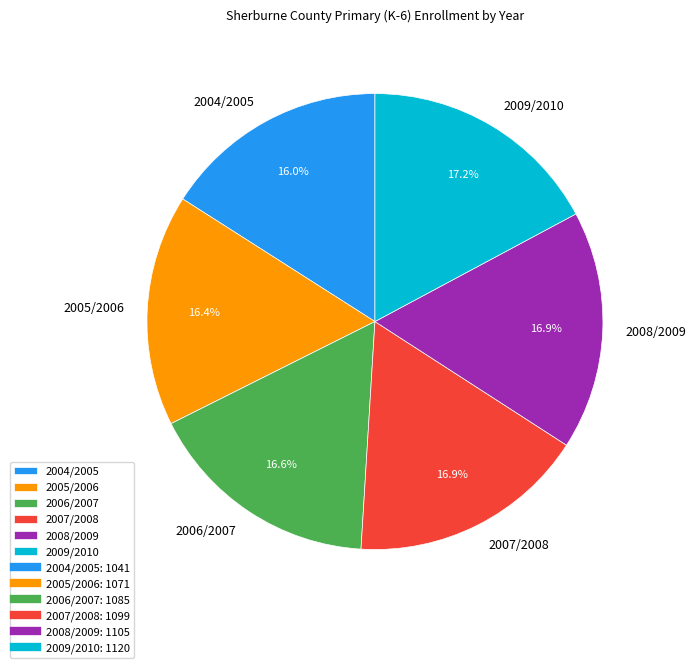

Approximately how many times larger is the value at 2008/2009 compared to 2006/2007?

1.0